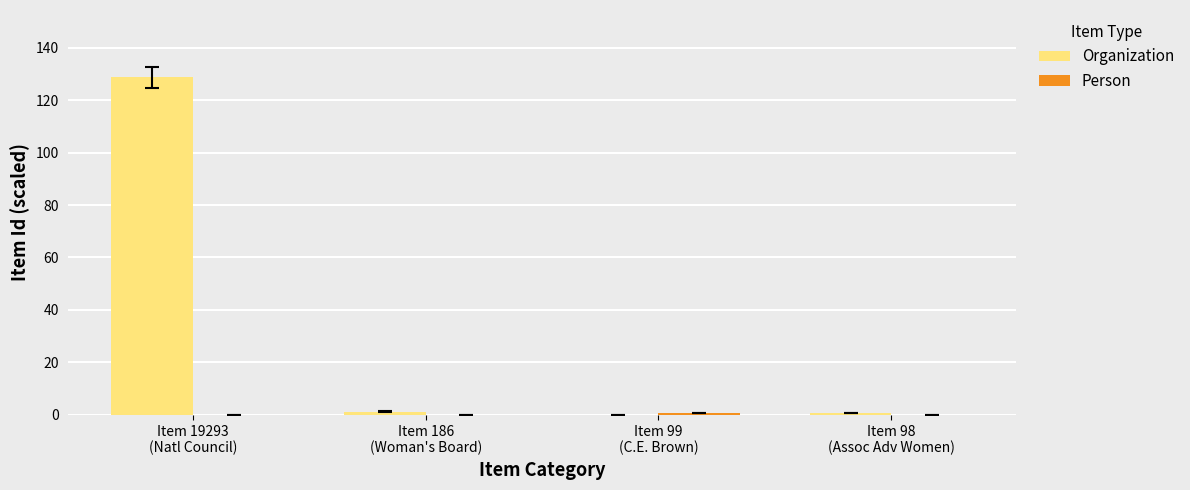

What is the highest value of the Organization series?

128.6